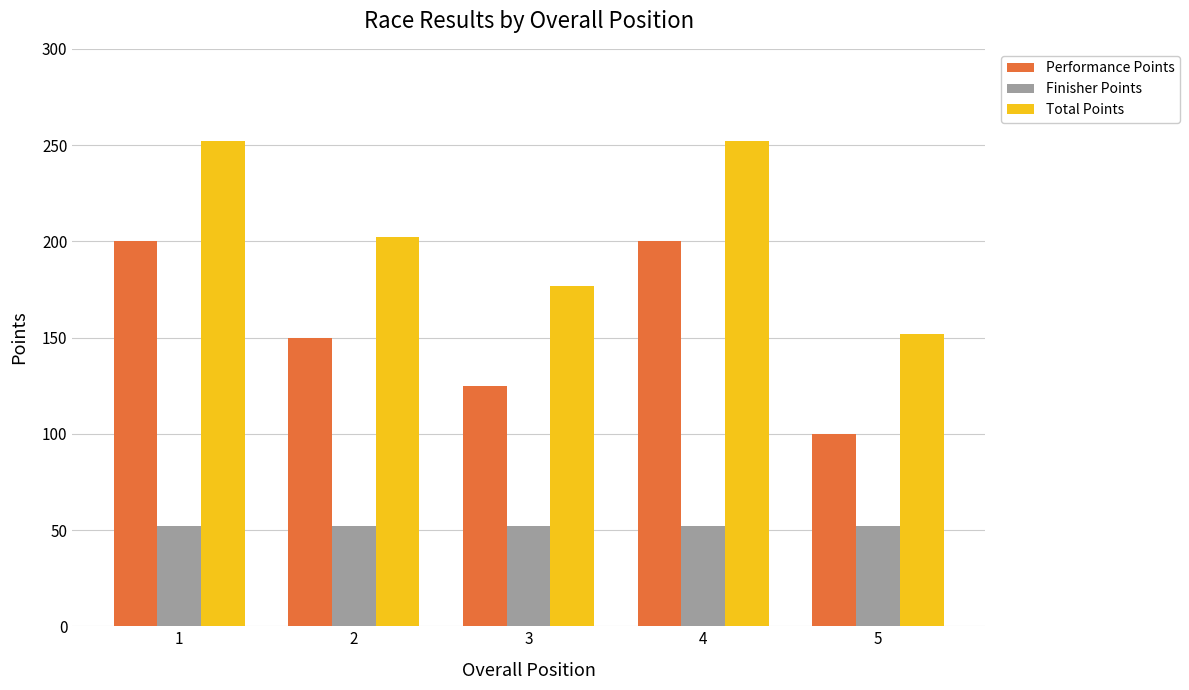

Count the number of categories in the chart.

5